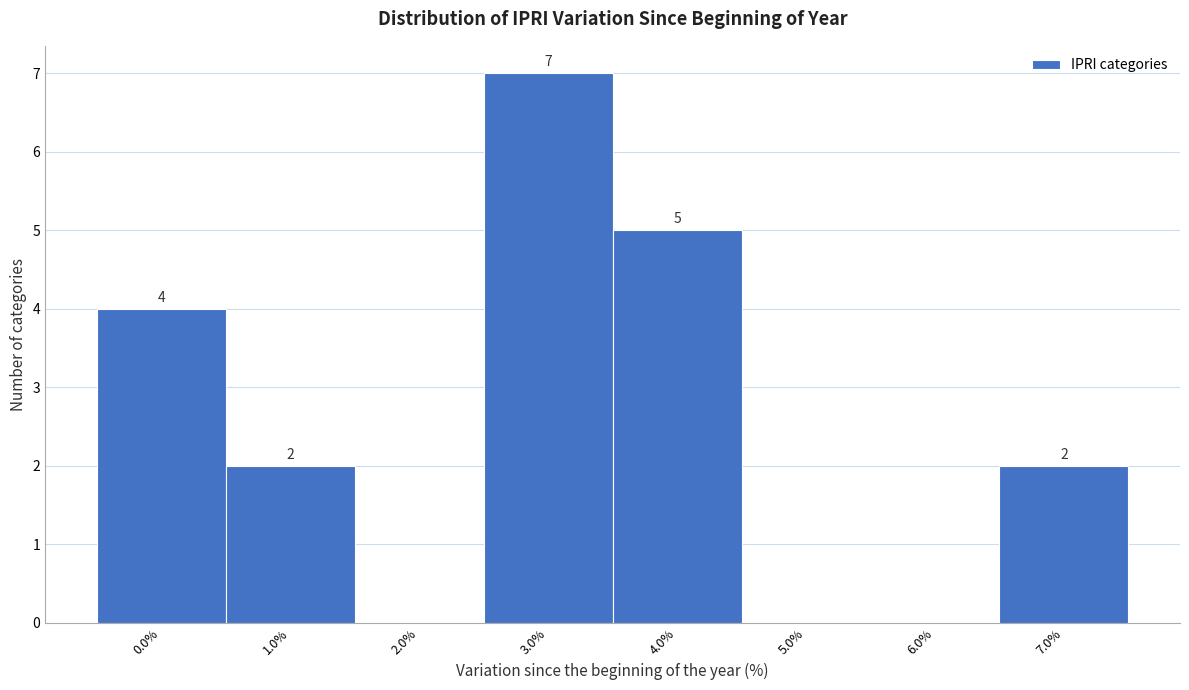

Which range on the x-axis has the tallest bar?

2.5 to 3.5